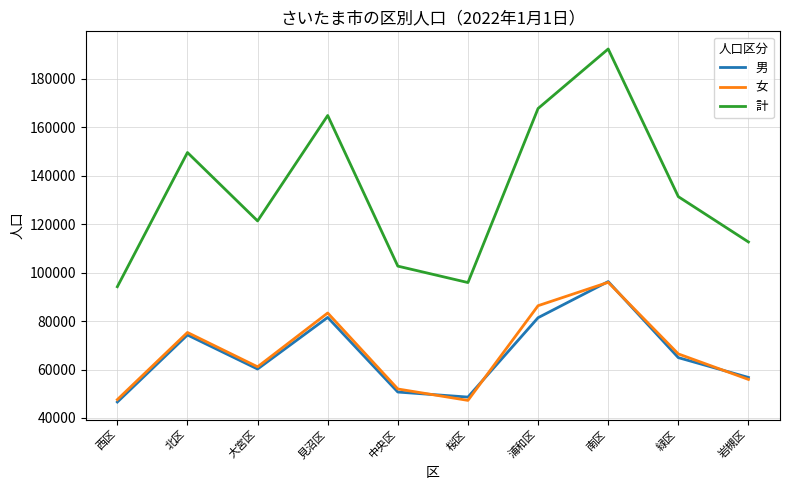

Is the value of 計 at 西区 greater than the value of 男 at 見沼区?

Yes